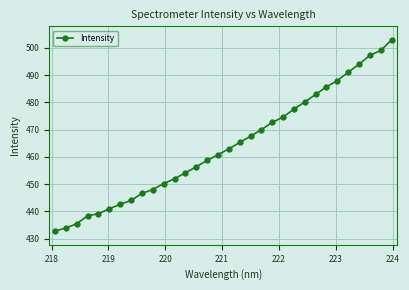

What is the greatest value displayed?

502.9